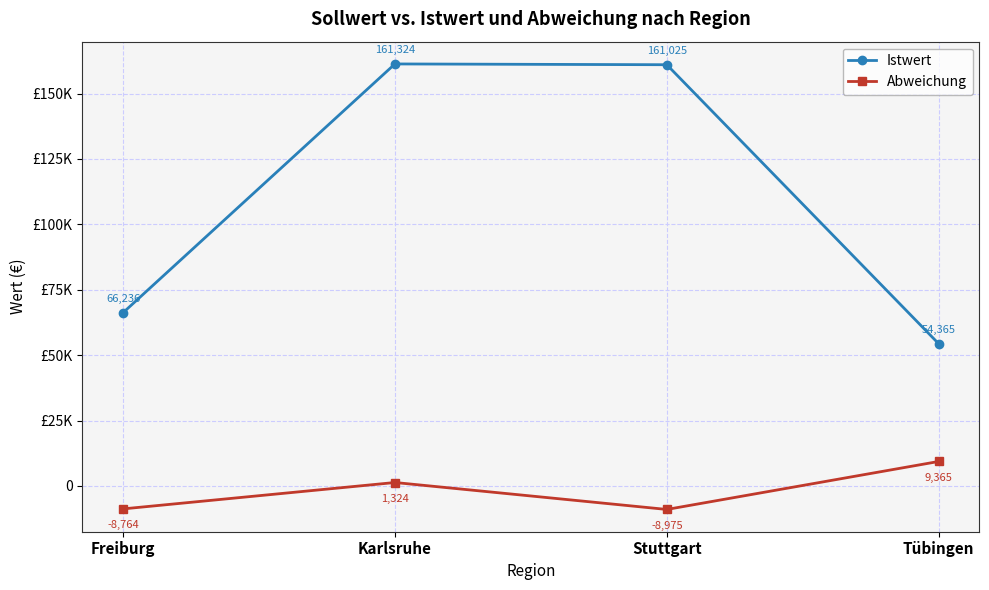

At which label does Istwert first exceed 161025?

Karlsruhe